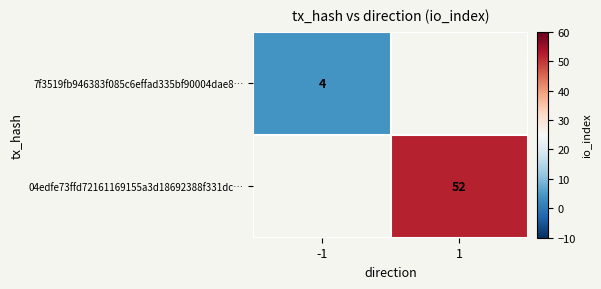

At how many categories does at least one series exceed 40?

1